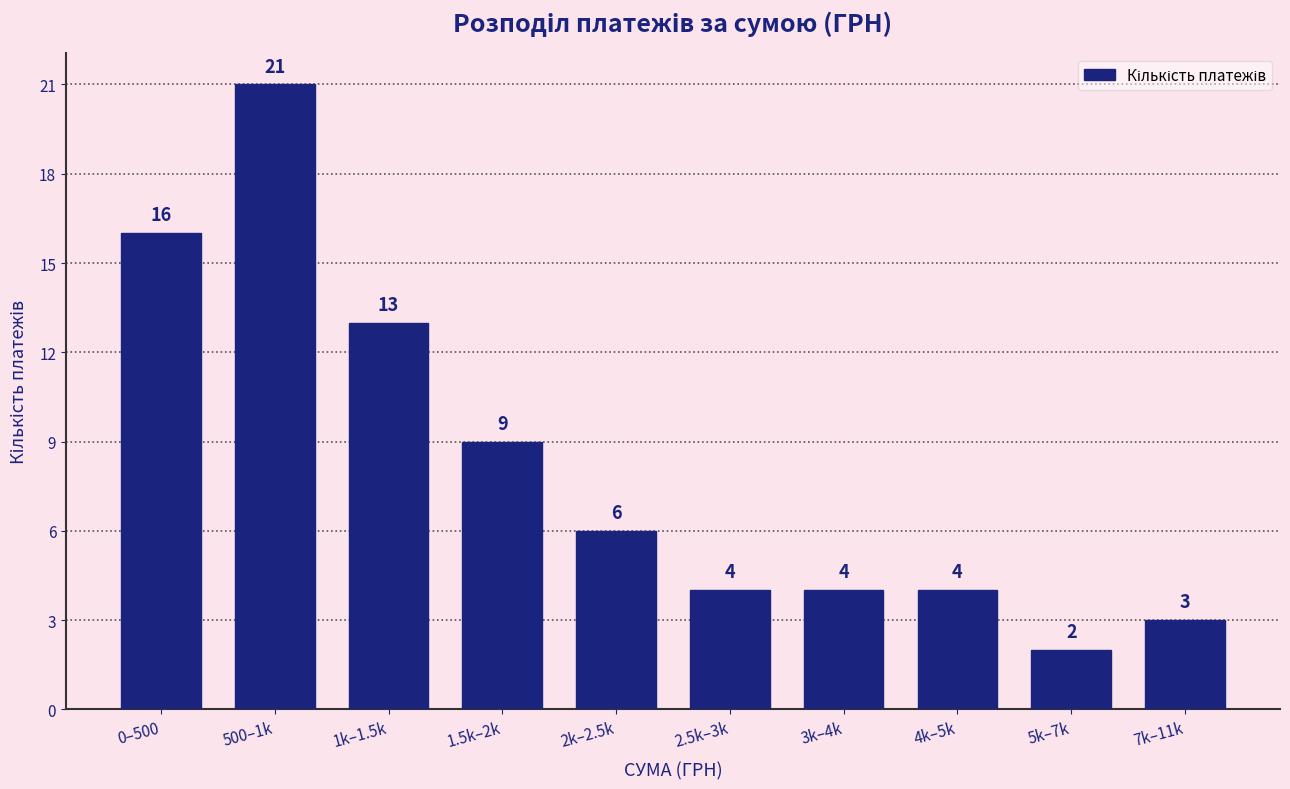

Reading left to right, what are all the values shown in this chart?

16	21	13	9	6	4	4	4	2	3